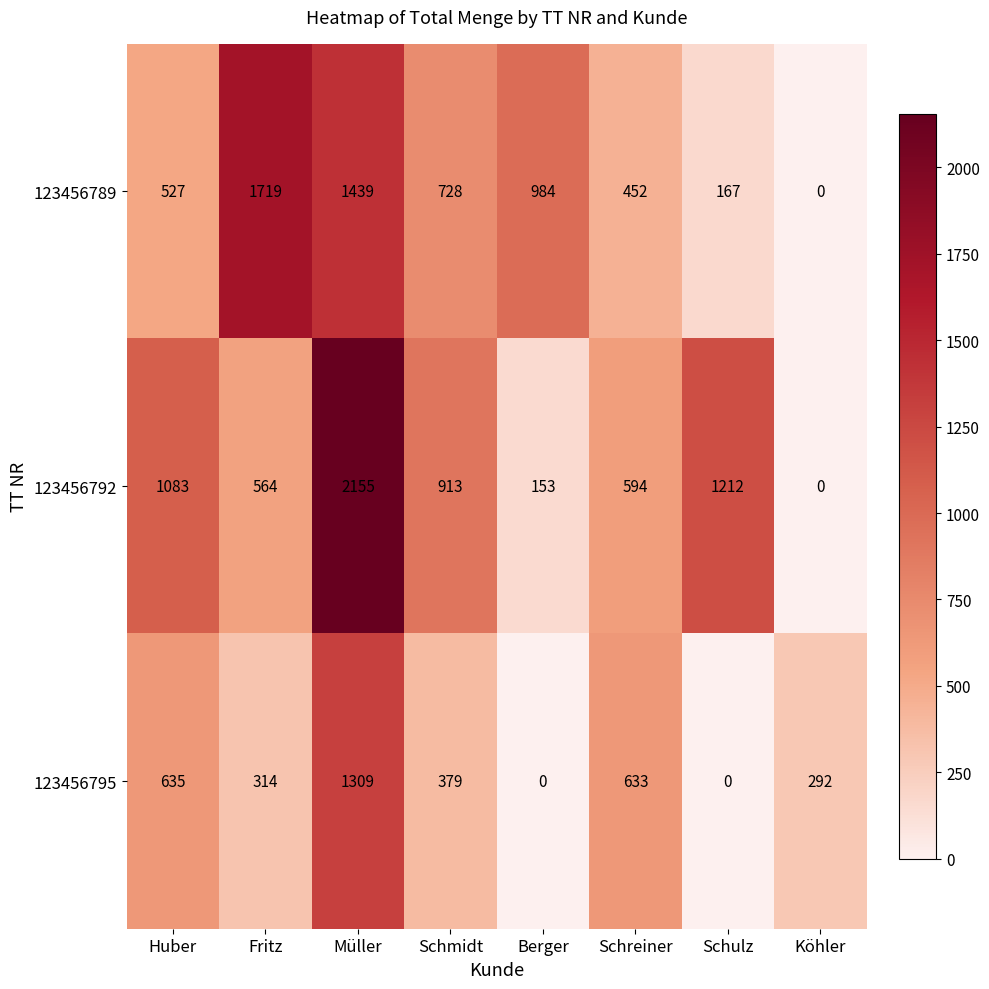

The value of 123456792 at Huber is 1083. True or false?

True